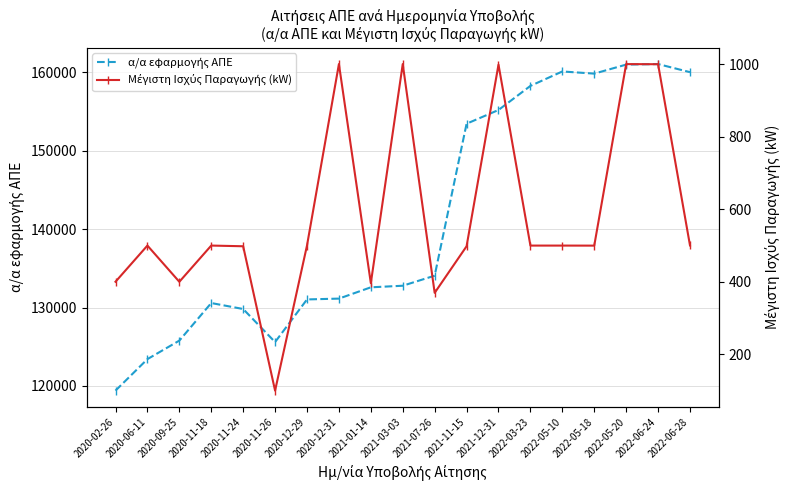

True or false: Μέγιστη Ισχύς Παραγωγής (kW) and α/α εφαρμογής ΑΠΕ intersect in this chart.

False